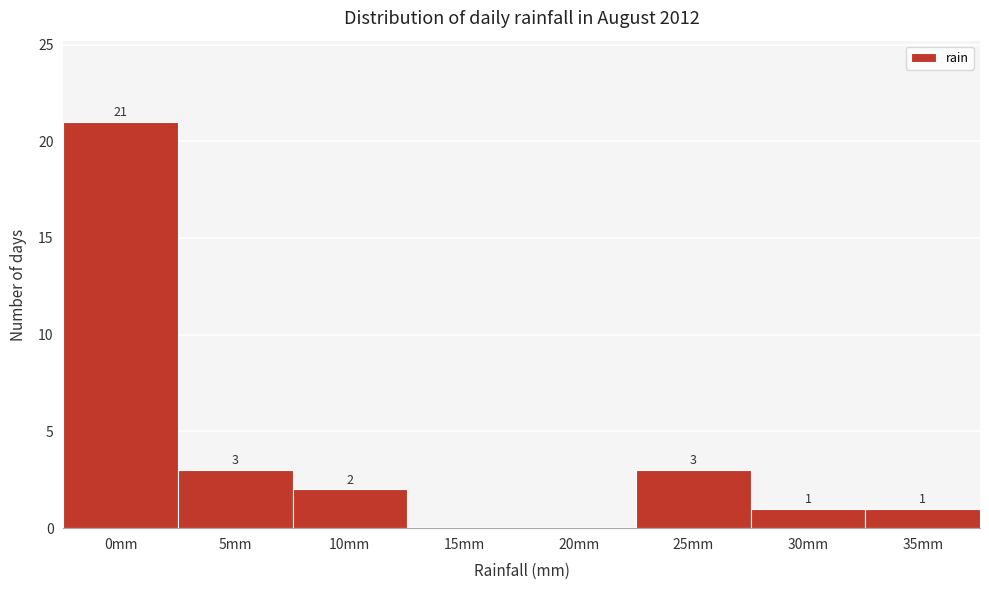

Reading left to right, transcribe all the data shown in this chart.

0mm=21	5mm=3	10mm=2	15mm=0	20mm=0	25mm=3	30mm=1	35mm=1